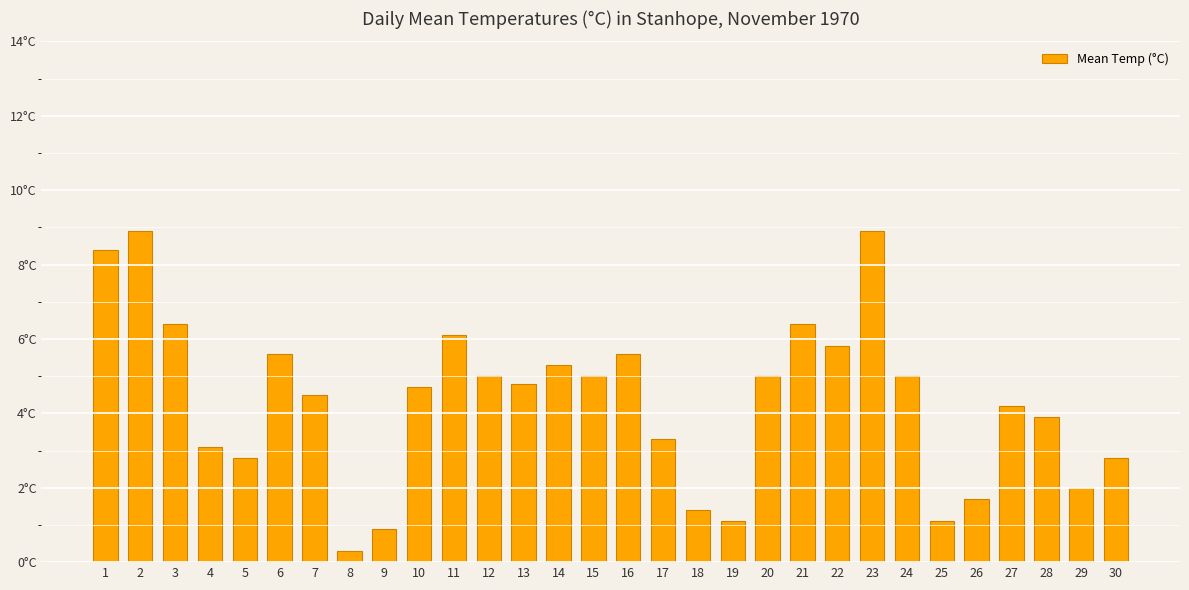

Where does the data first go above 4?

1